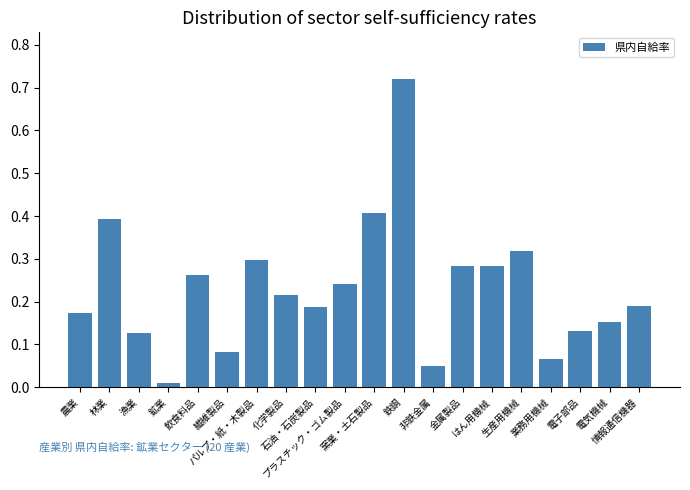

What is the sum of all values?

4.6